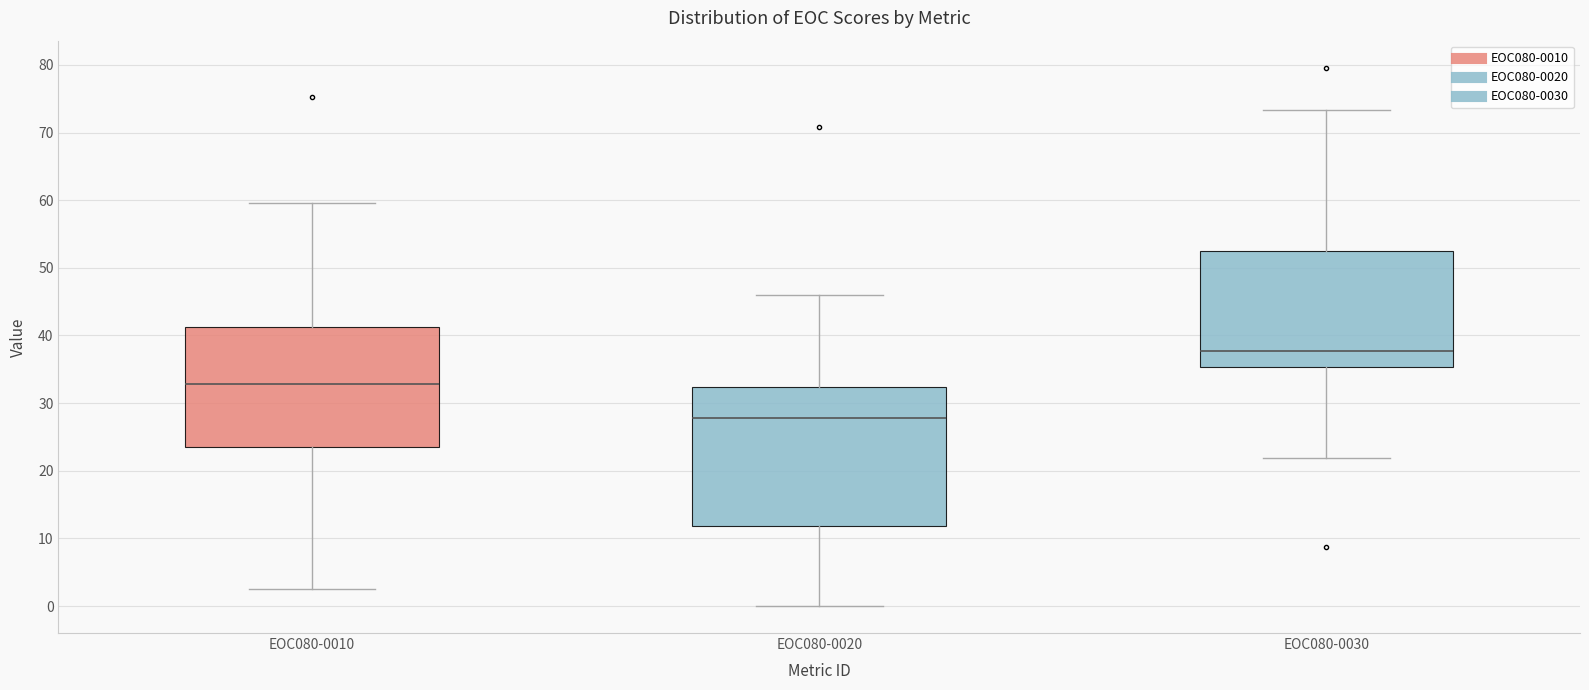

Which box's median line is the lowest?

EOC080-0020